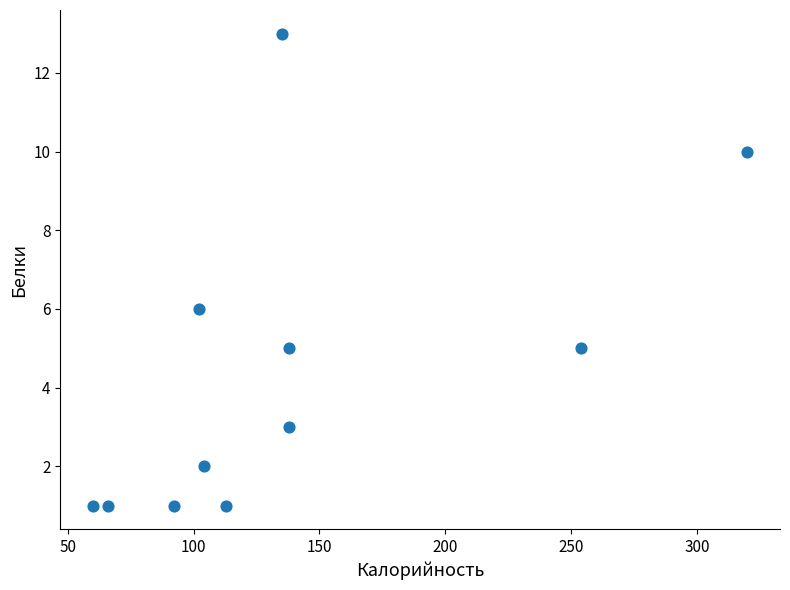

What is the average Y value?

4